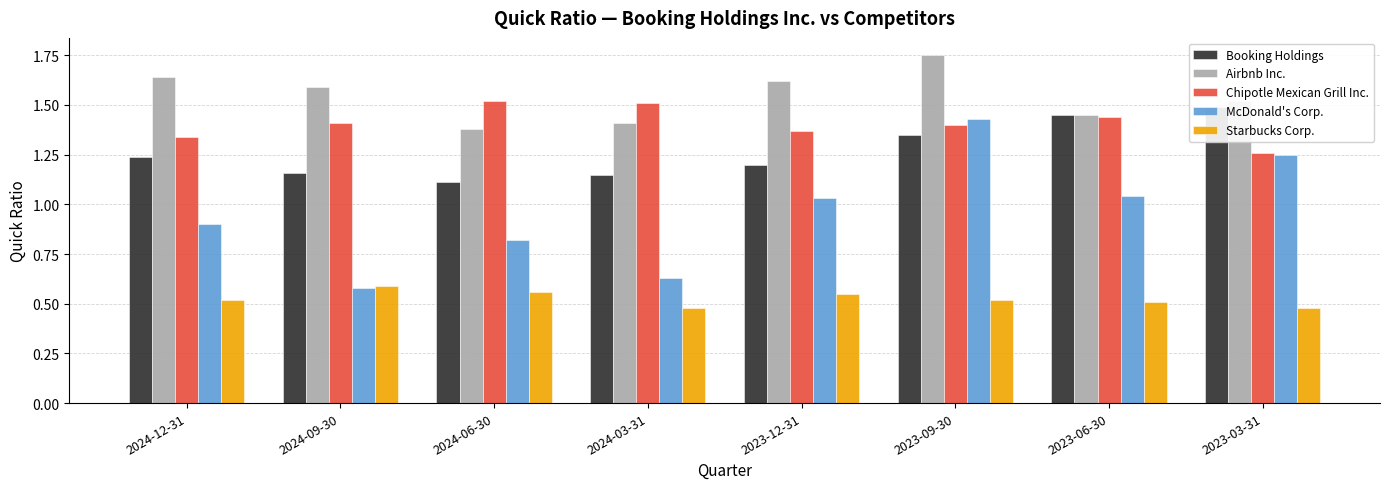

Which series has the largest total across all categories?

Airbnb Inc.